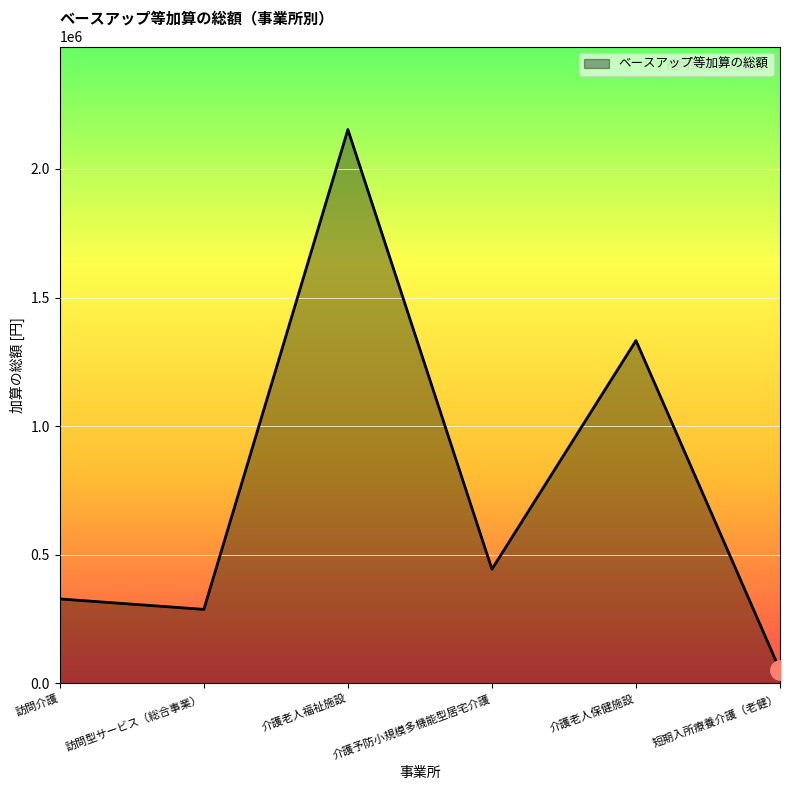

At which category does the data reach its first local peak?

介護老人福祉施設